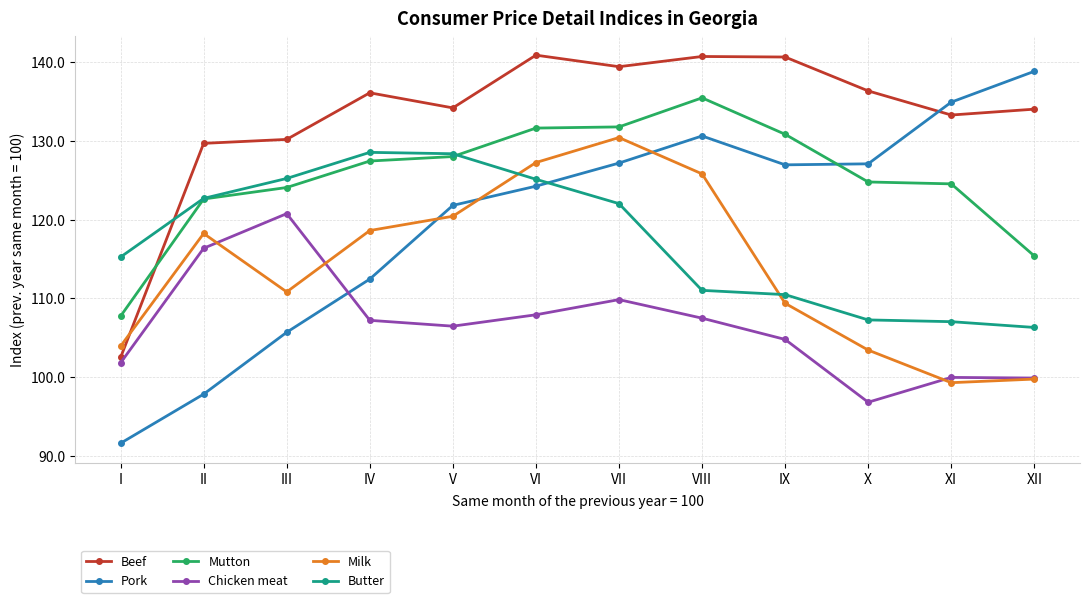

Where is the first local minimum for Chicken meat?

V